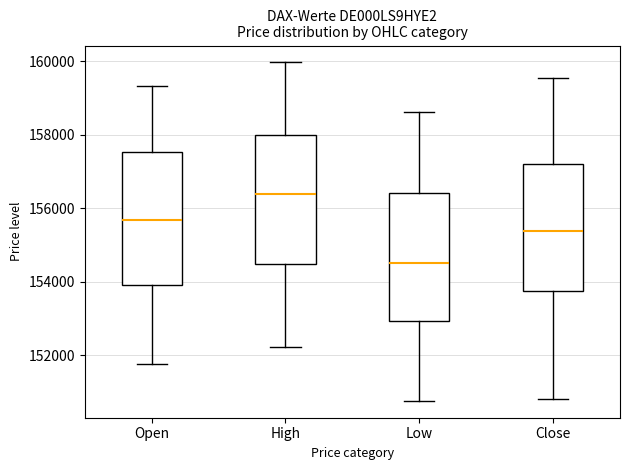

Where does the upper whisker of the box for Close end on the y-axis? The values are not printed on the chart, so give them approximately, as read against the axis.

159600